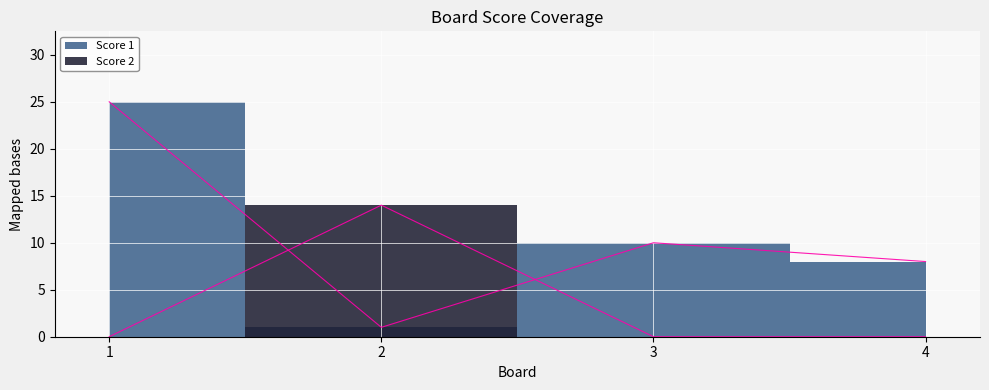

List the series in order of their peak value, lowest first.

Score 2, Score 1